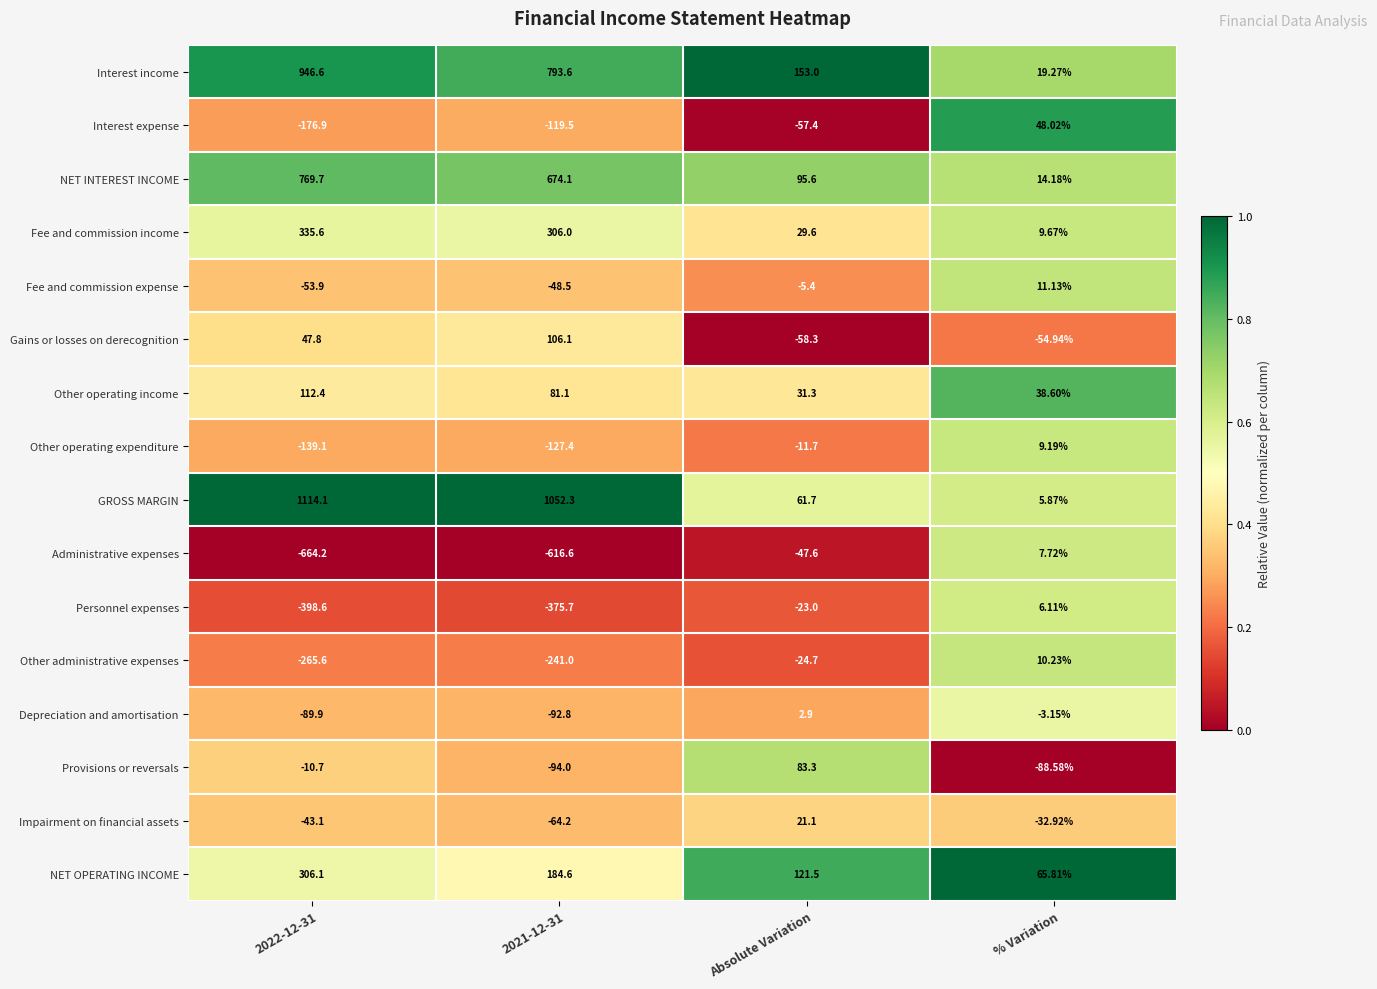

At which label does Fee and commission income reach its minimum?

% Variation